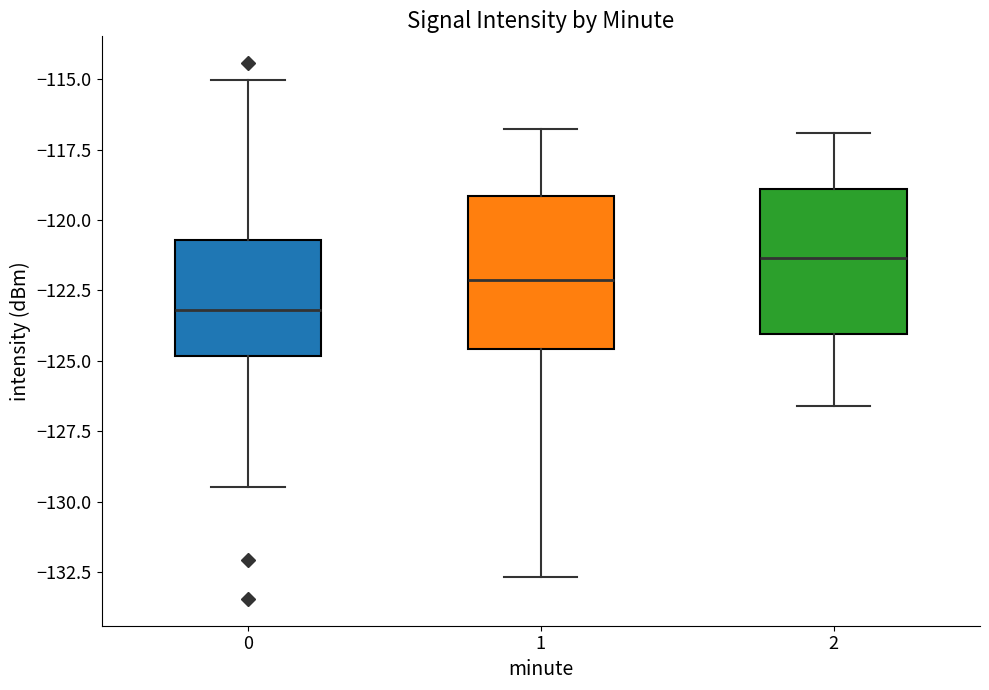

Which box has the highest median line?

2